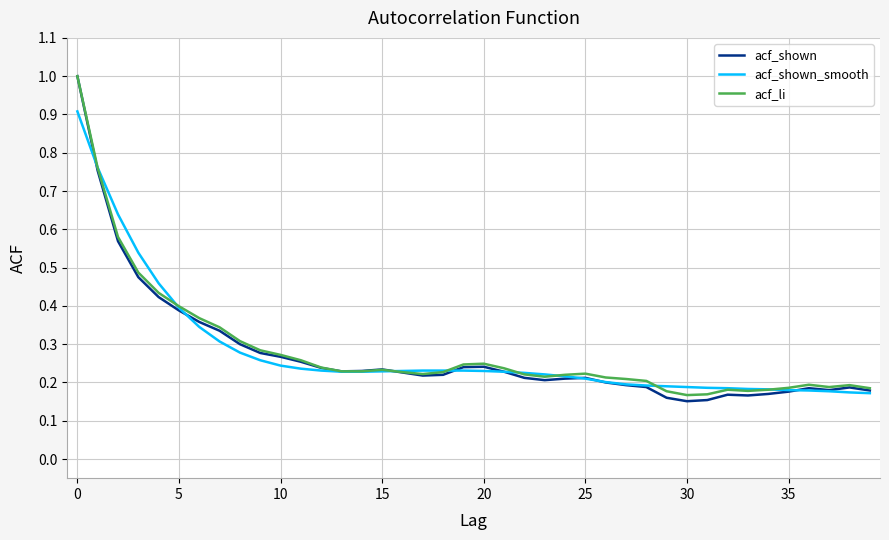

What is the maximum value for acf_shown_smooth?

0.9